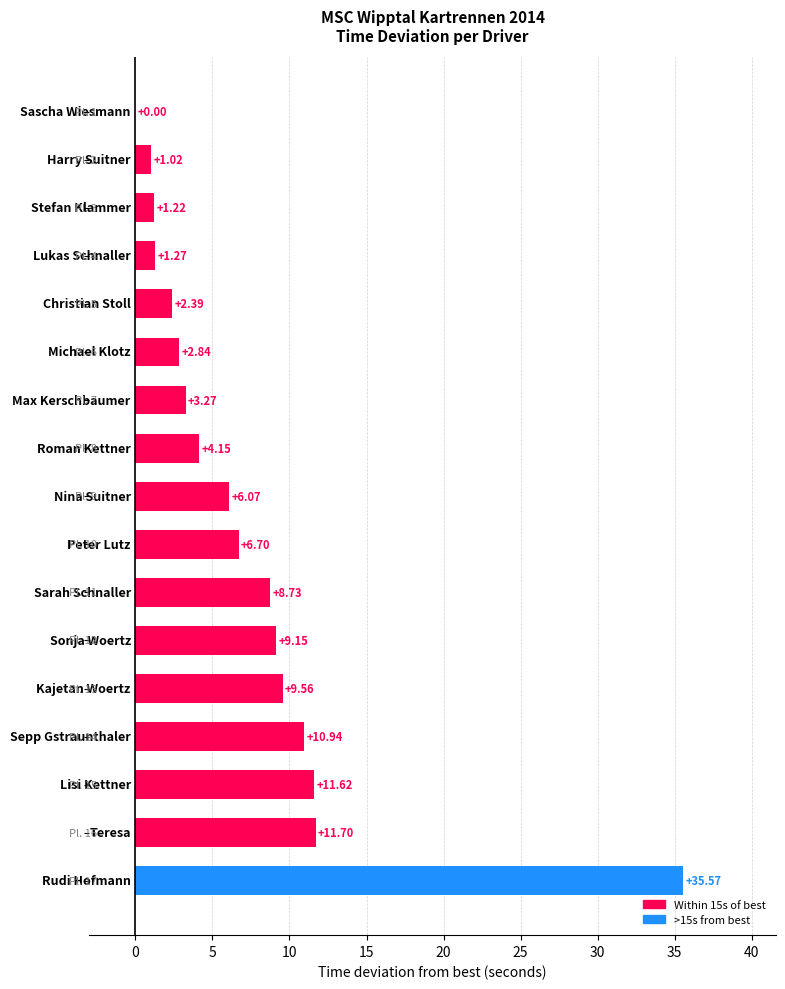

How many categories are shown in the chart?

17